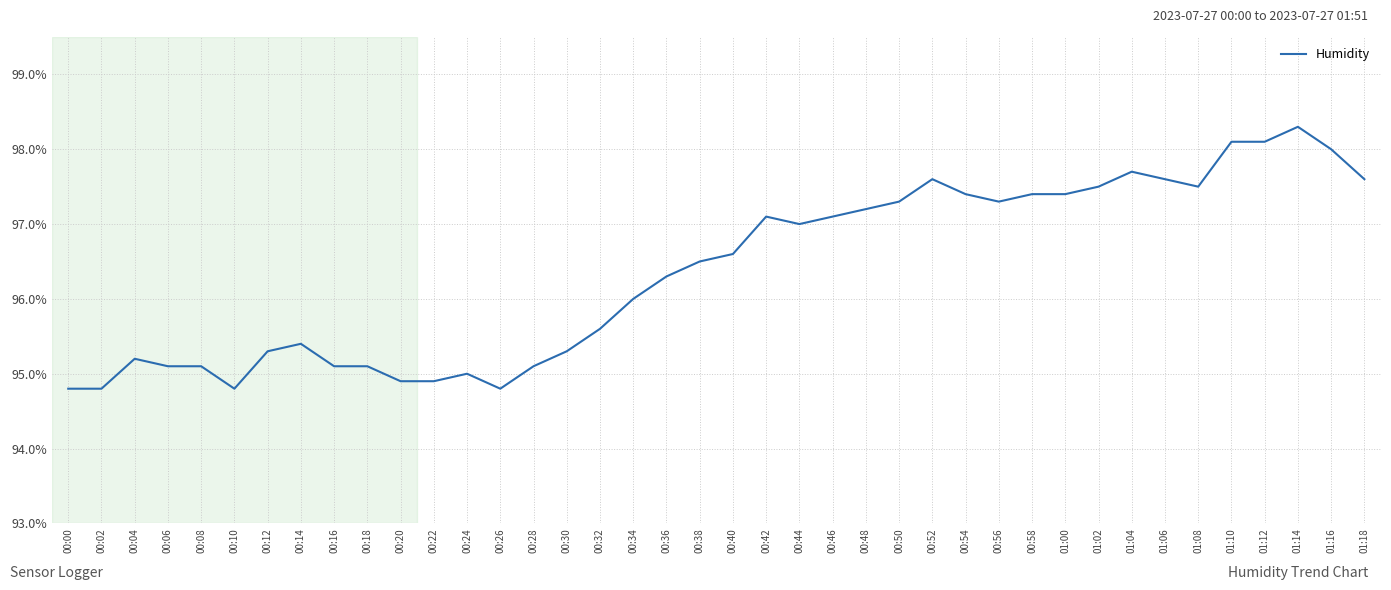

Read the value at 00:24.

95.0